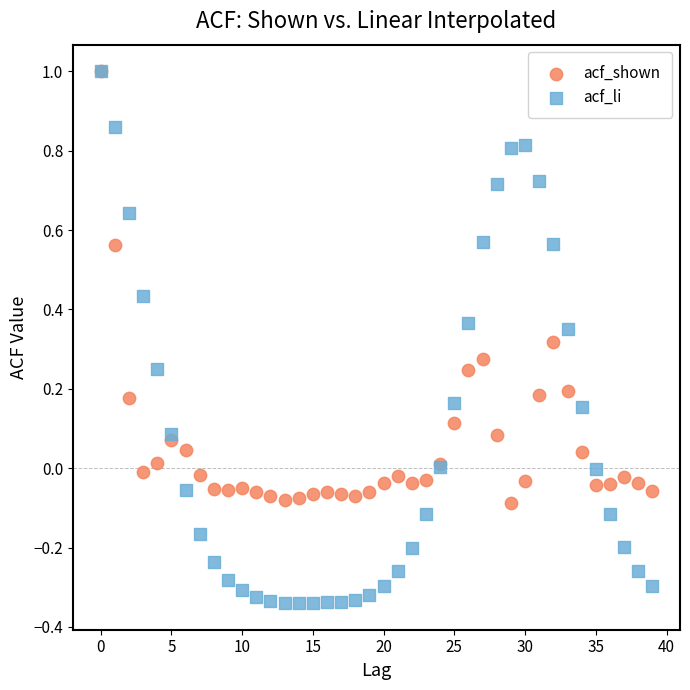

Which series contains the lowest Y value?

acf_li